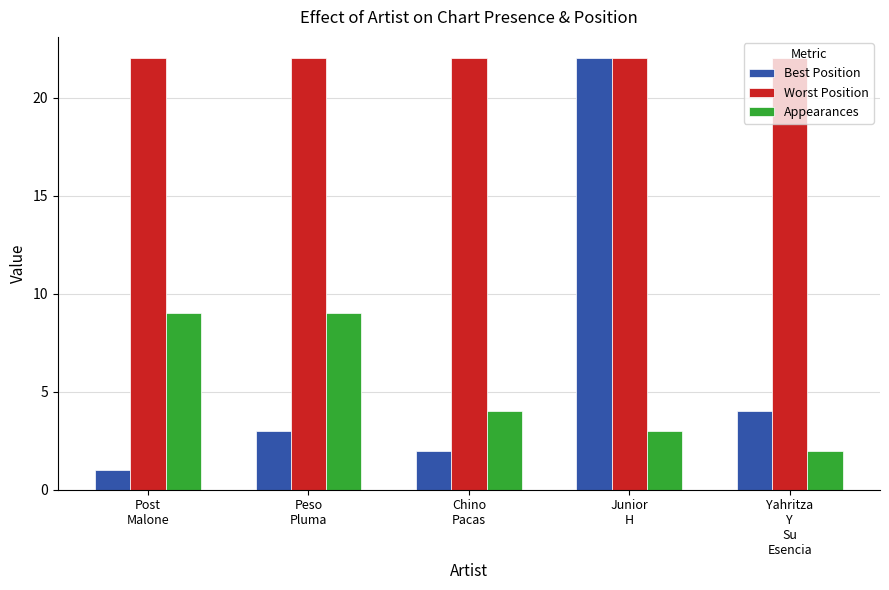

What is the average value of the Best Position series?

6